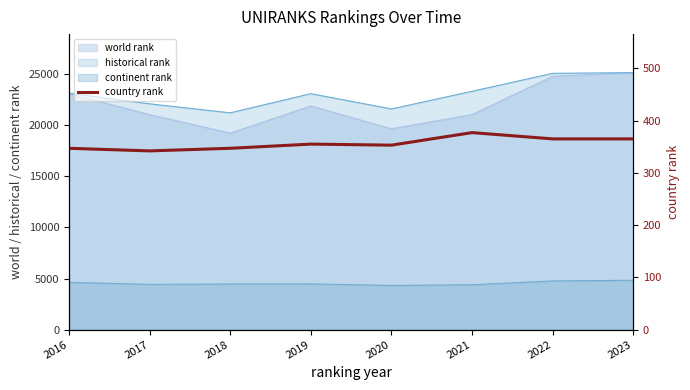

What is the value of the 8th point from the left?

365